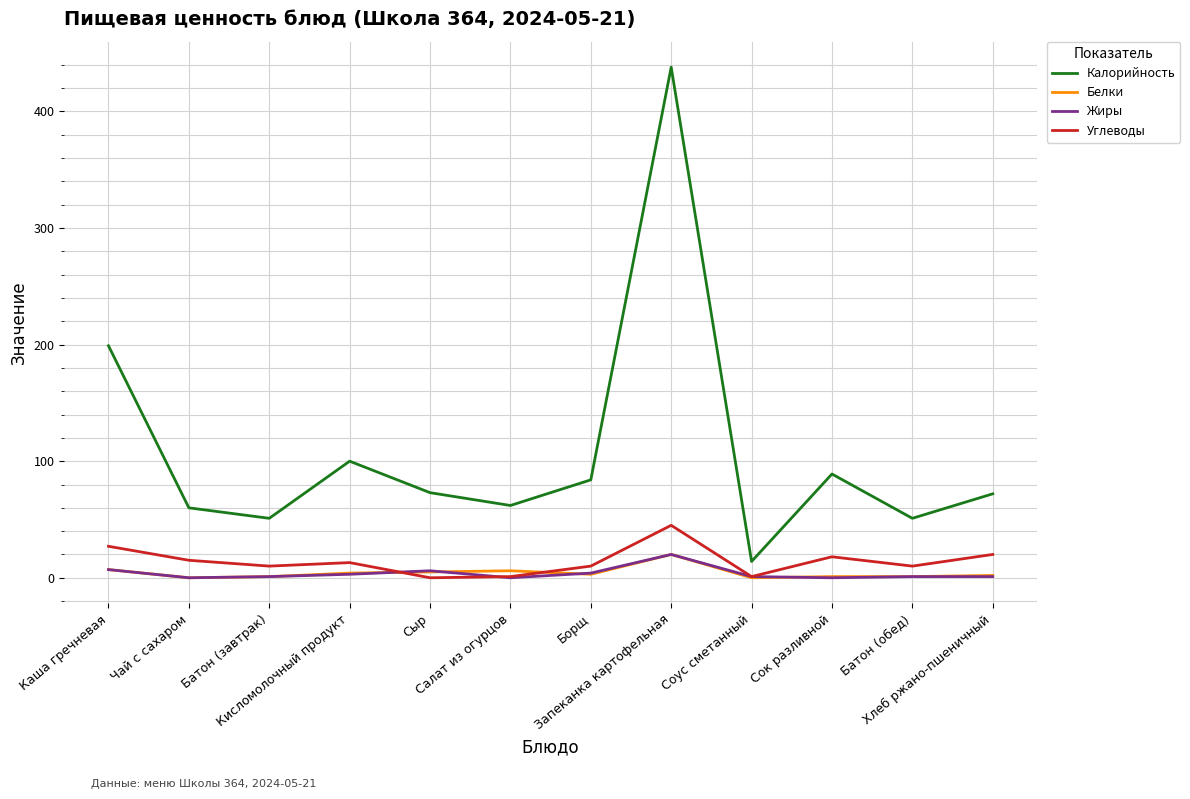

What is the maximum value shown in the chart?

438